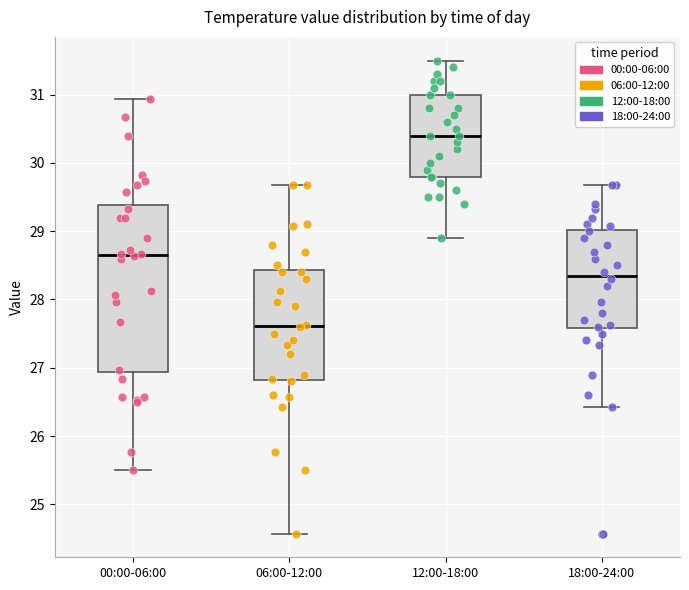

Which box's median line is the highest?

12:00-18:00